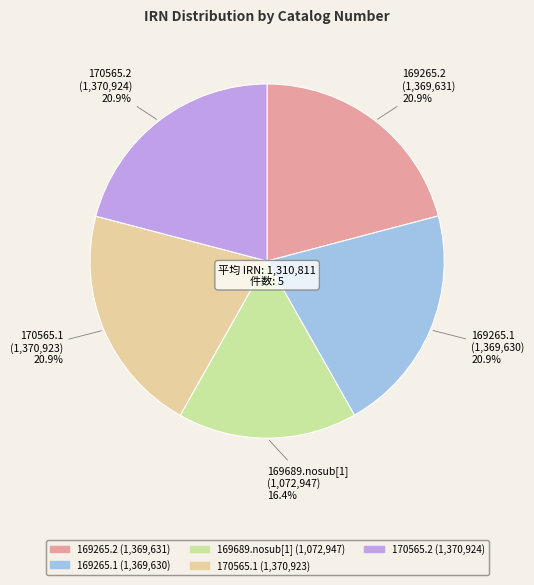

To the nearest percent, what is the combined percentage of 169265.1 and 170565.2?

42%